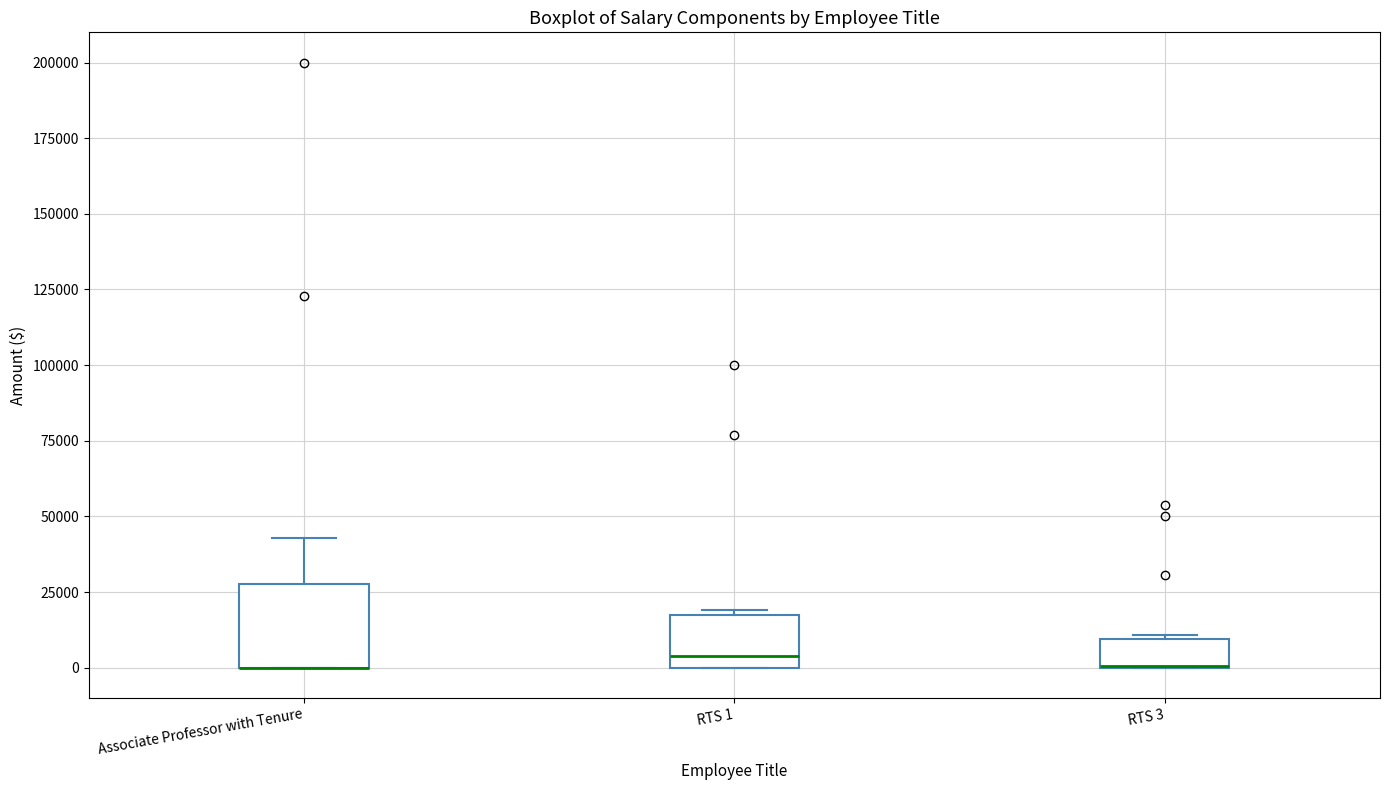

Reading left to right, transcribe this box plot: for each box, give where its median line is, the range the box spans, and where its two whiskers end, as read against the y-axis. The values are not printed on the chart, so give them approximately, as read against the axis.

Associate Professor with Tenure: median 0 (drawn on the box's lower edge), box 0 to 30000, whiskers 0 to 45000
RTS 1: median 5000, box 0 to 15000, whiskers 0 to 20000
RTS 3: median 0 (drawn on the box's lower edge), box 0 to 10000, whiskers 0 to 10000